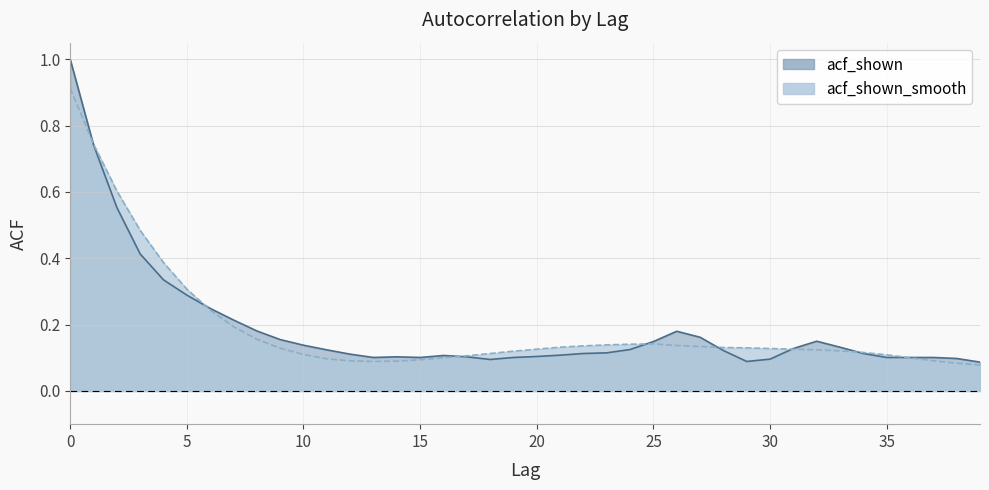

Reading right to left, transcribe all the data shown in this chart.

acf_shown: 39=0.1	38=0.1	37=0.1	36=0.1	35=0.1	34=0.1	33=0.1	32=0.1	31=0.1	30=0.1	29=0.1	28=0.1	27=0.2	26=0.2	25=0.1	24=0.1	23=0.1	22=0.1	21=0.1	20=0.1	19=0.1	18=0.1	17=0.1	16=0.1	15=0.1	14=0.1	13=0.1	12=0.1	11=0.1	10=0.1	9=0.2	8=0.2	7=0.2	6=0.2	5=0.3	4=0.3	3=0.4	2=0.6	1=0.7	0=1.0
acf_shown_smooth: 39=0.1	38=0.1	37=0.1	36=0.1	35=0.1	34=0.1	33=0.1	32=0.1	31=0.1	30=0.1	29=0.1	28=0.1	27=0.1	26=0.1	25=0.1	24=0.1	23=0.1	22=0.1	21=0.1	20=0.1	19=0.1	18=0.1	17=0.1	16=0.1	15=0.1	14=0.1	13=0.1	12=0.1	11=0.1	10=0.1	9=0.1	8=0.2	7=0.2	6=0.2	5=0.3	4=0.4	3=0.5	2=0.6	1=0.7	0=0.9